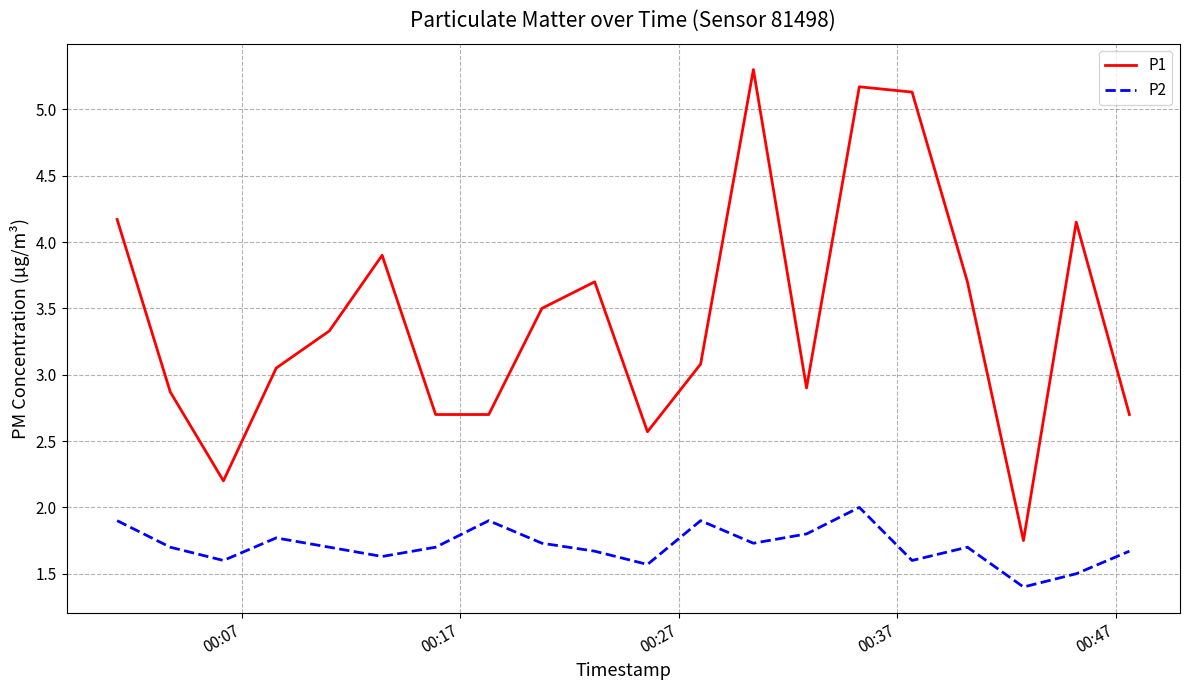

What is the maximum value for P1?

5.3